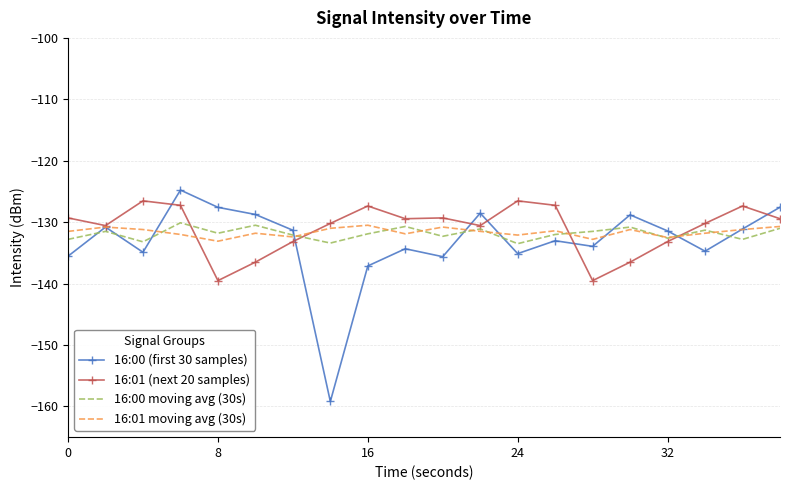

True or false: 16:01 moving avg (30s) and 16:01 (next 20 samples) intersect in this chart.

True